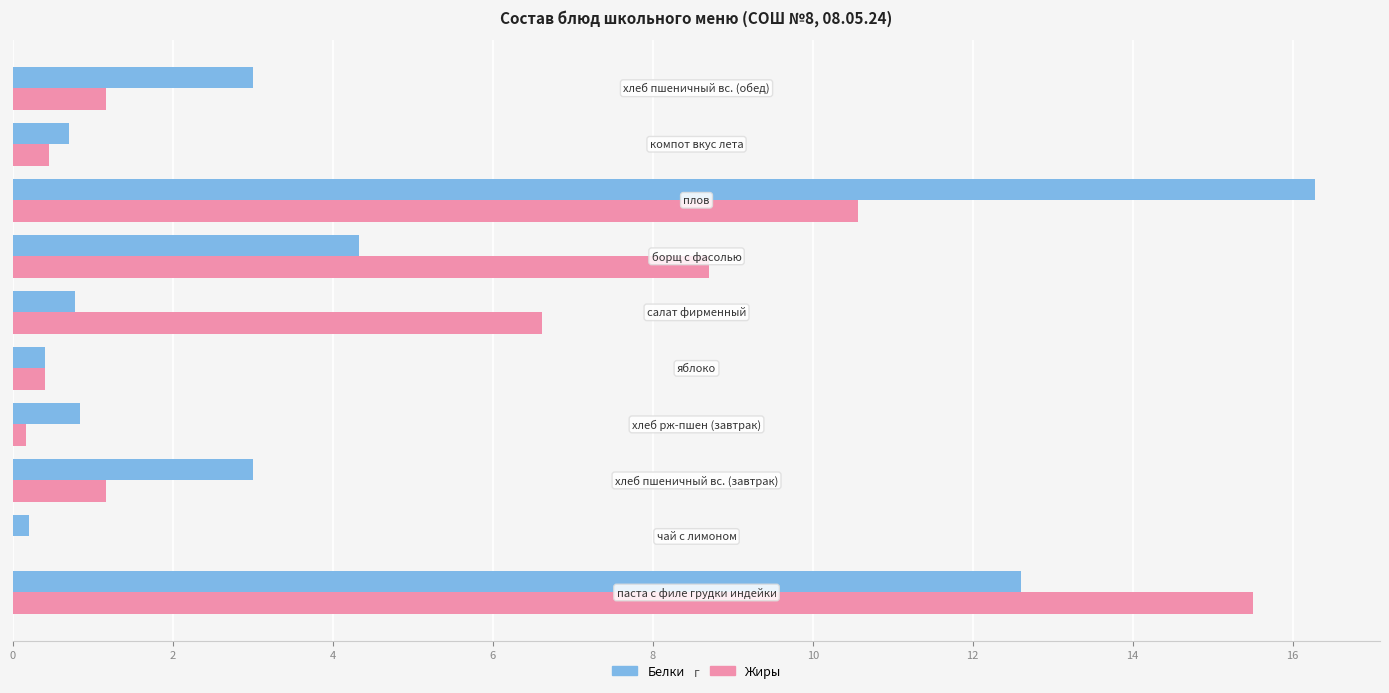

What is the sum of all Белки values?

42.1